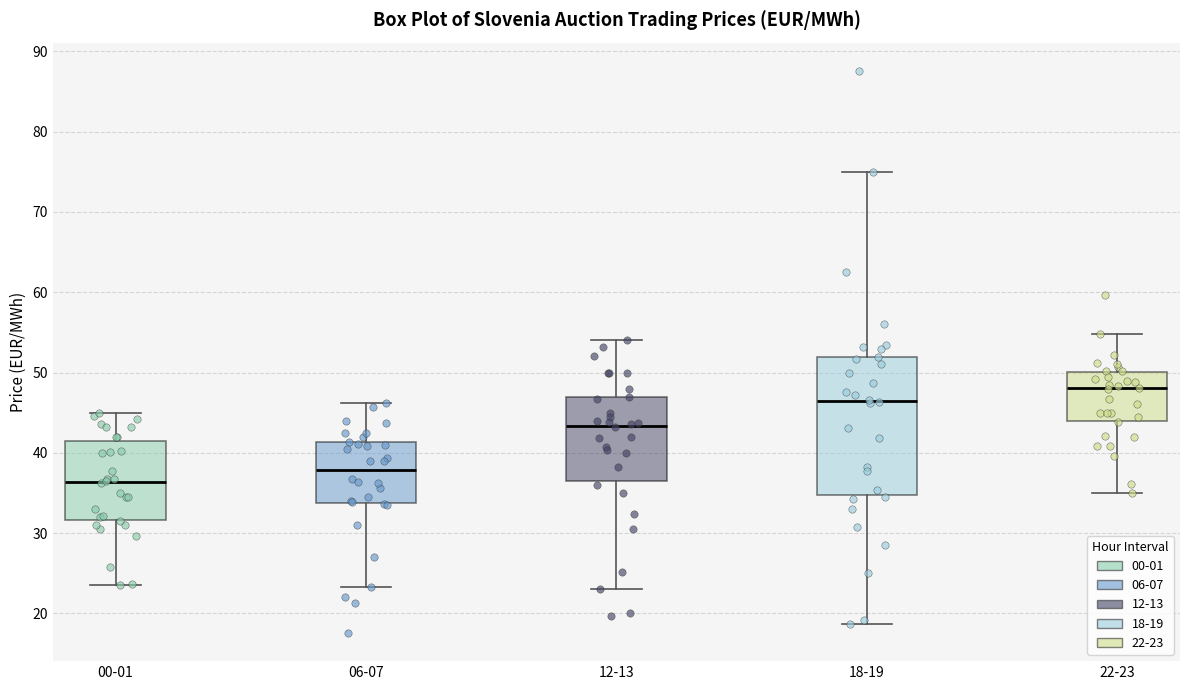

Reading left to right, read every box against the y-axis: the position of its median line, the range the box covers, and the ends of its whiskers. The values are not printed on the chart, so give them approximately, as read against the axis.

00-01: median 36, box 32 to 41, whiskers 24 to 45
06-07: median 38, box 34 to 41, whiskers 23 to 46
12-13: median 43, box 37 to 47, whiskers 23 to 54
18-19: median 46, box 35 to 52, whiskers 19 to 75
22-23: median 48, box 44 to 50, whiskers 35 to 55